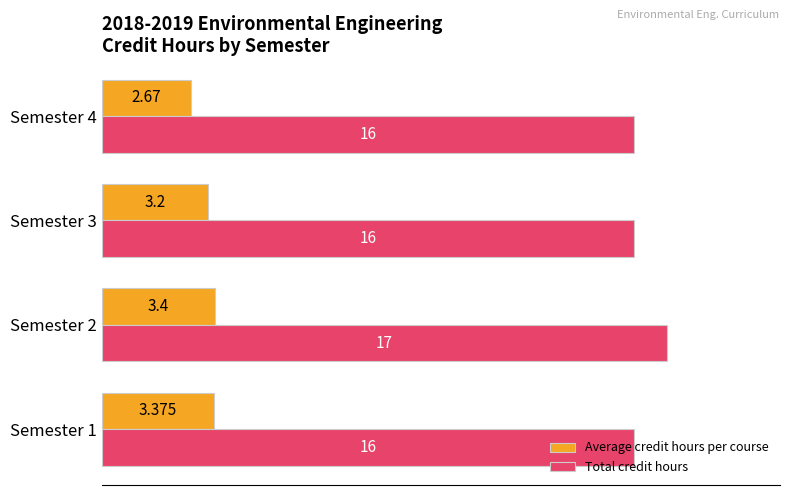

Which series has the largest range (max minus min)?

Total credit hours